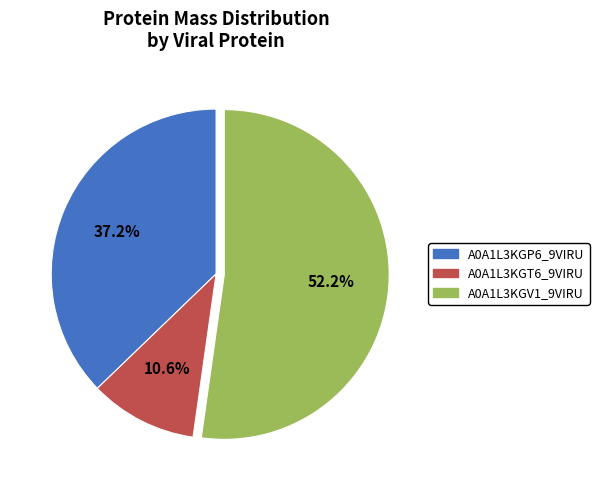

To the nearest percent, what is the difference between the largest and smallest slice percentages?

42%